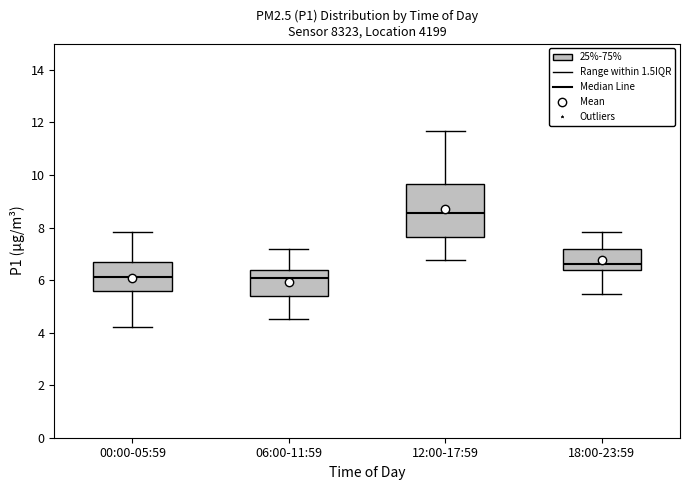

Where does the lower whisker of the box for 18:00-23:59 end on the y-axis? The values are not printed on the chart, so give them approximately, as read against the axis.

5.4